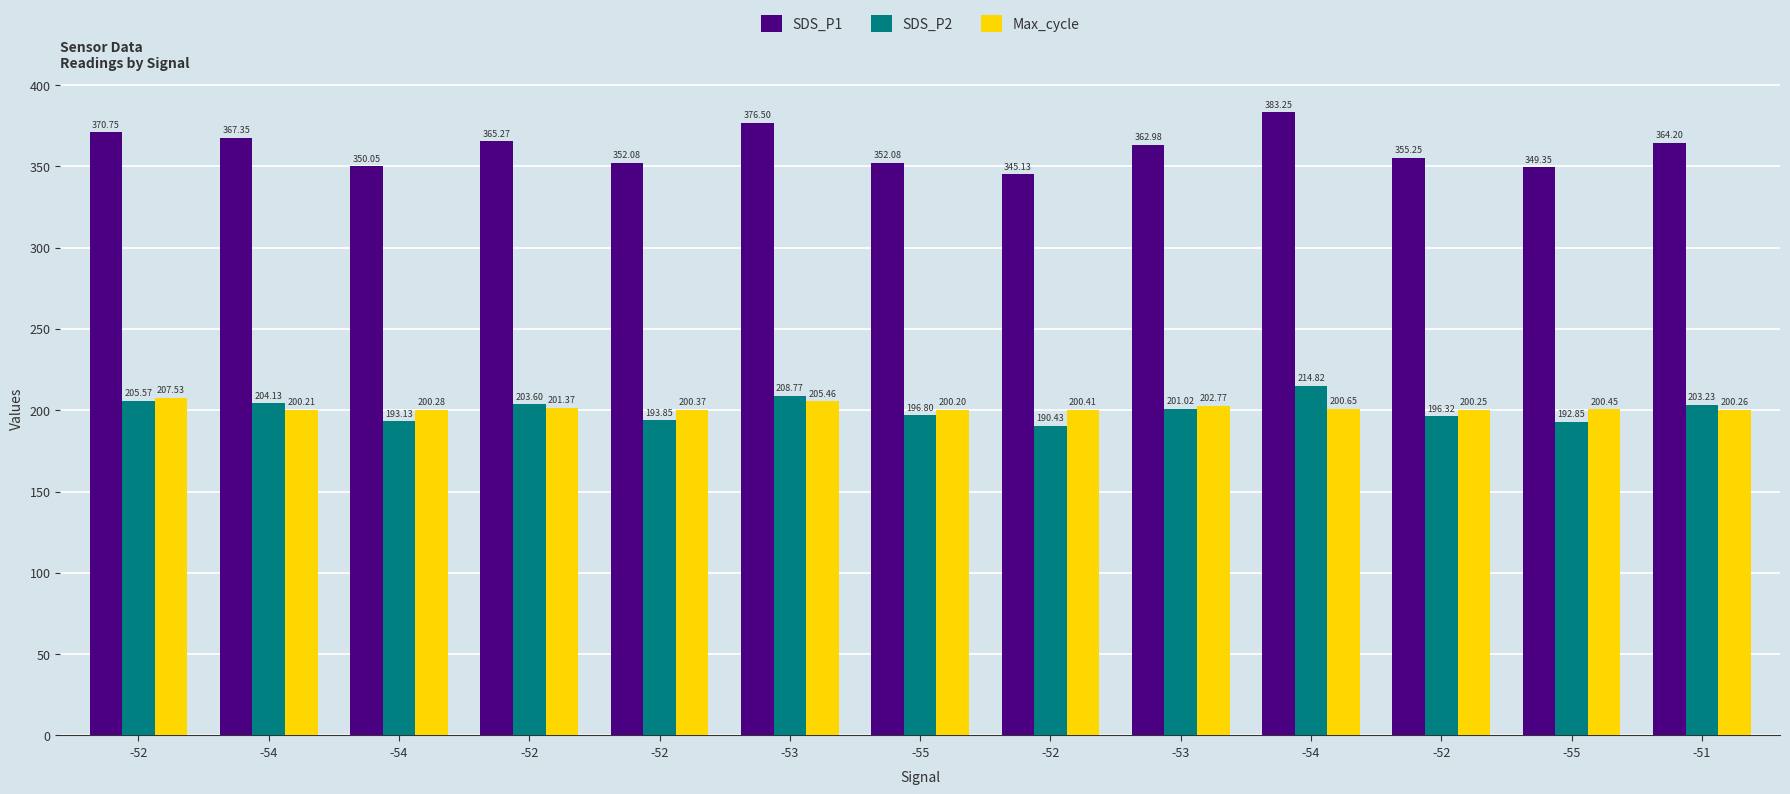

Is the value of SDS_P1 at -52 greater than the value of SDS_P2 at -55?

Yes